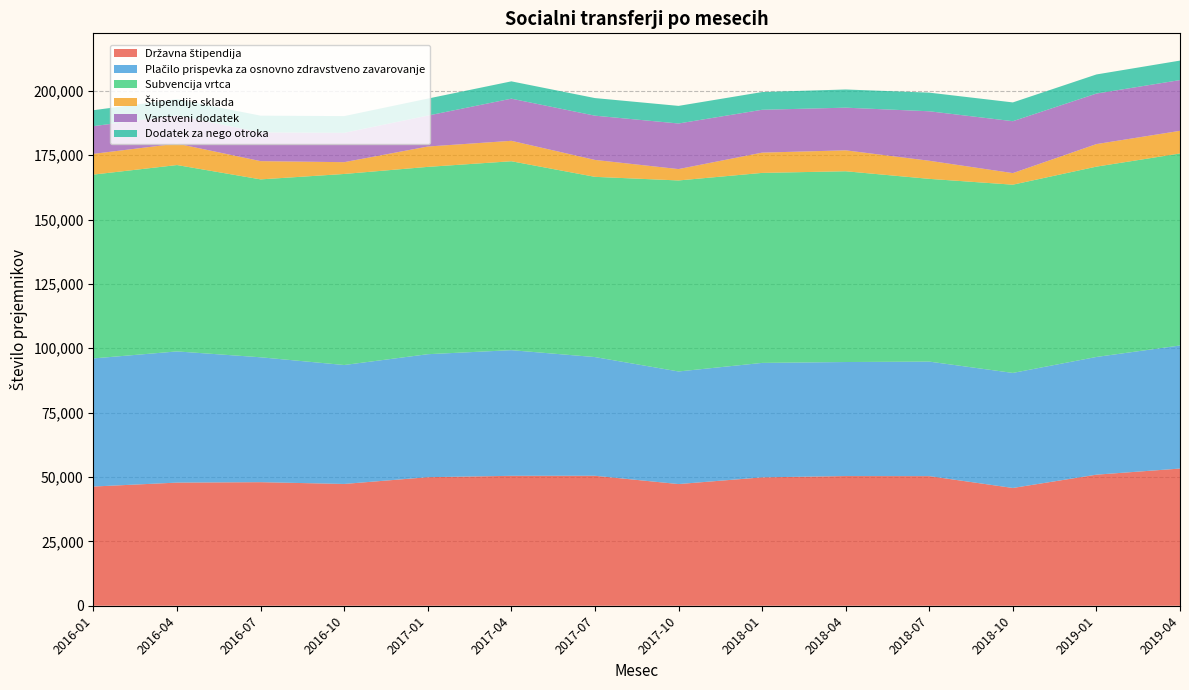

Reading left to right, what are all the values shown in this chart?

Državna štipendija: 46307	47829	47994	47304	49929	50464	50480	47262	49864	50376	50344	45746	50911	53283
Plačilo prispevka za osnovno zdravstveno zavarovanje: 49762	50954	48511	46201	47774	48808	46107	43735	44459	44288	44483	44684	45721	47803
Subvencija vrtca: 71401	72393	69101	74204	72759	73380	70007	74194	73800	74099	70983	73114	73925	74583
Štipendije sklada: 8058	8320	7086	4579	7907	7937	6570	4416	7873	8127	7033	4497	8759	8799
Varstveni dodatek: 10760	10971	11158	11401	12017	16369	17192	17709	16646	16571	19216	20163	19620	19709
Dodatek za nego otroka: 6193	6285	6506	6496	6594	6725	6830	6834	6888	7065	7239	7295	7426	7569